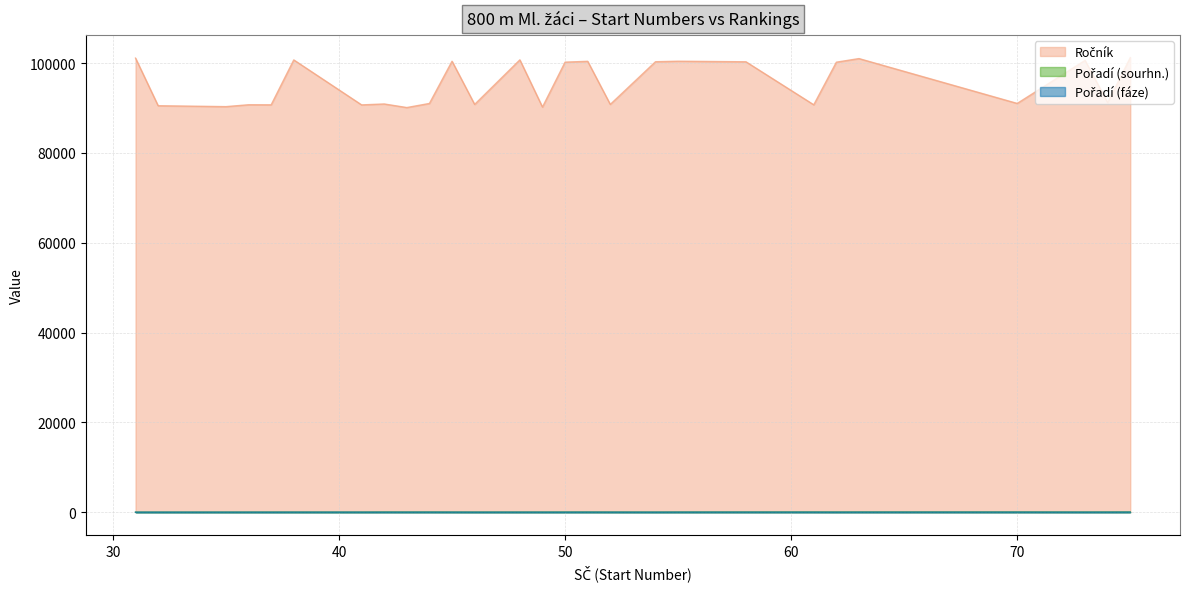

In Ročník, how many points are lower than both neighbors (excluding endpoints)?

9